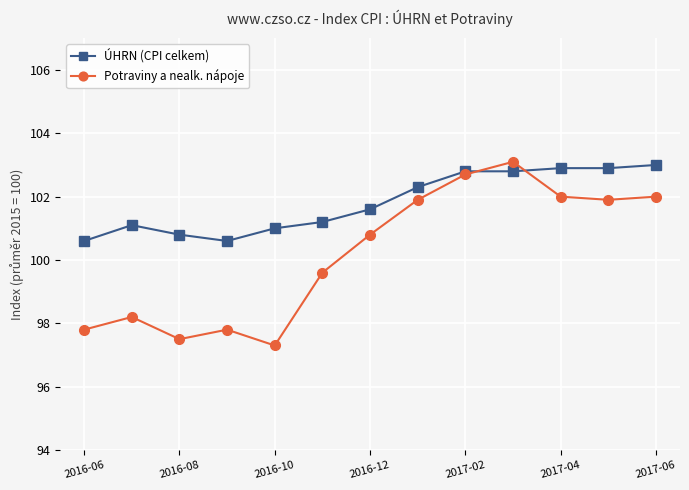

At how many categories does at least one series exceed 100?

13